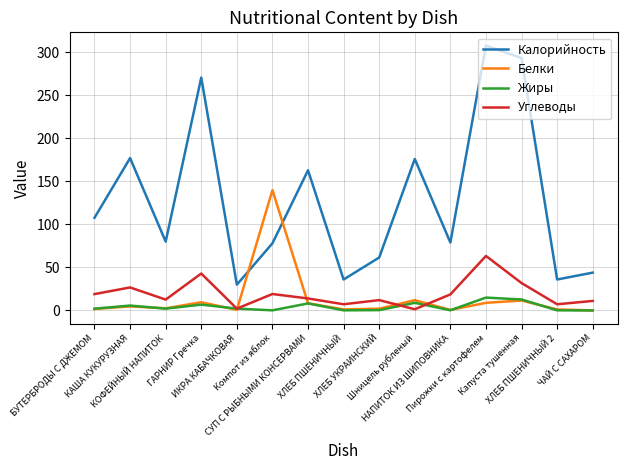

Is it true that Калорийность equals 229.2 at Шницель рубленый?

False